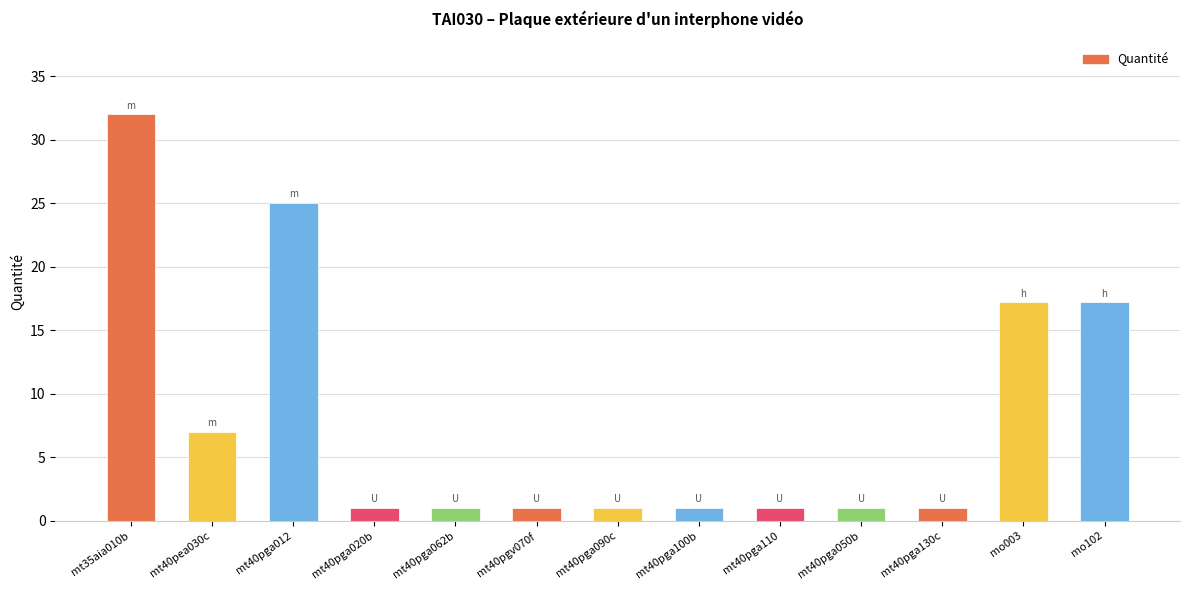

What is the value of the 2nd bar from the left?

7.0